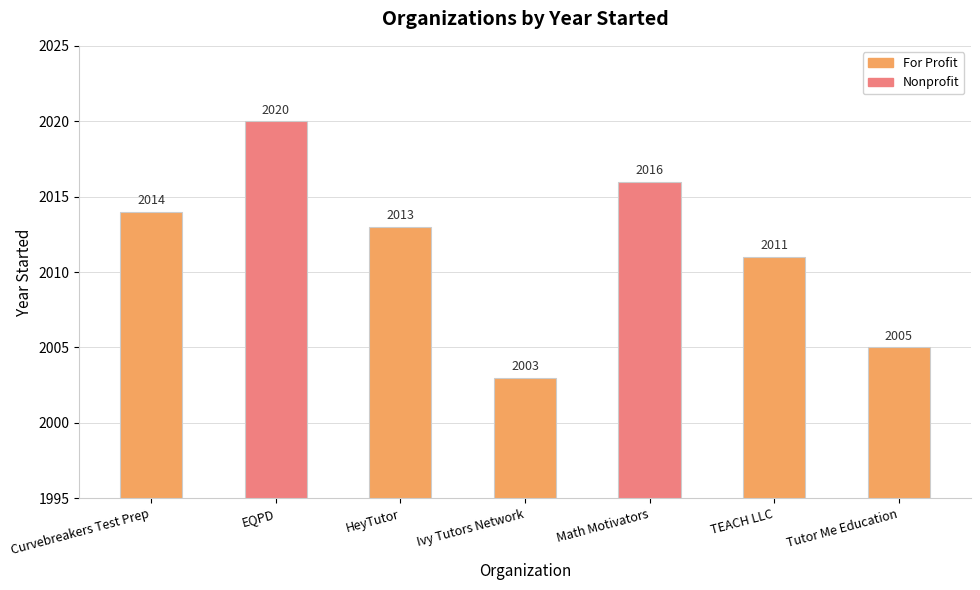

Reading left to right, extract all data points from this chart.

Curvebreakers Test Prep=2014	EQPD=2020	HeyTutor=2013	Ivy Tutors Network=2003	Math Motivators=2016	TEACH LLC=2011	Tutor Me Education=2005